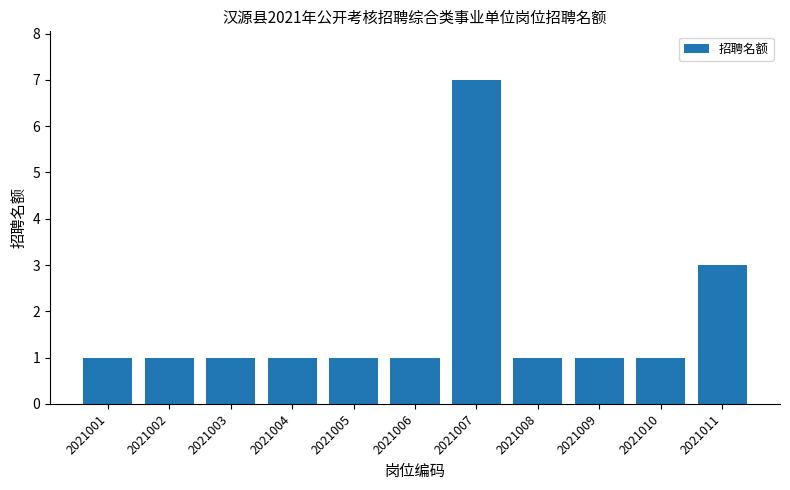

What value does the data have at 2021003?

1